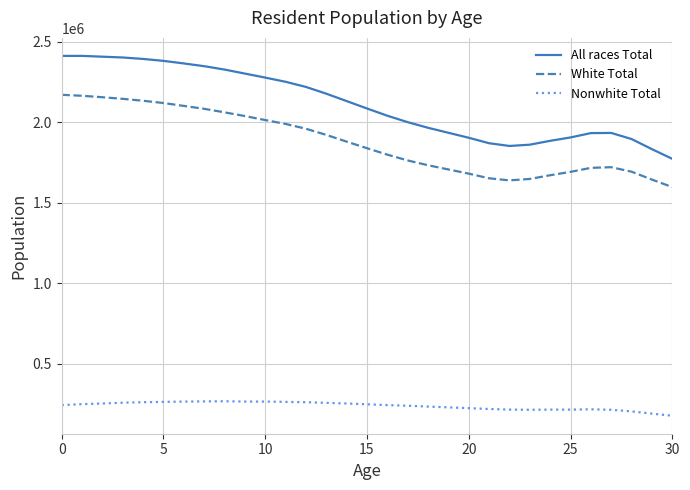

Count the number of data series in this chart.

3